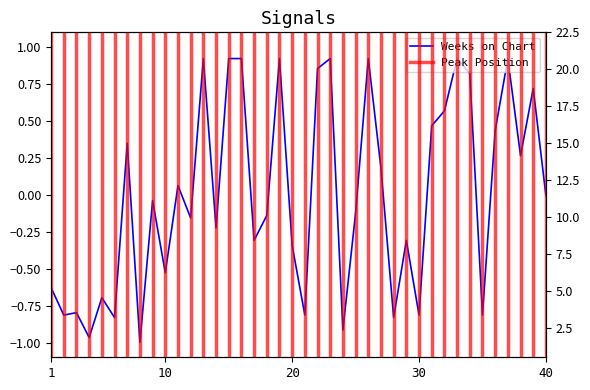

The chart shows a value of -0.0 at 9. True or false?

True